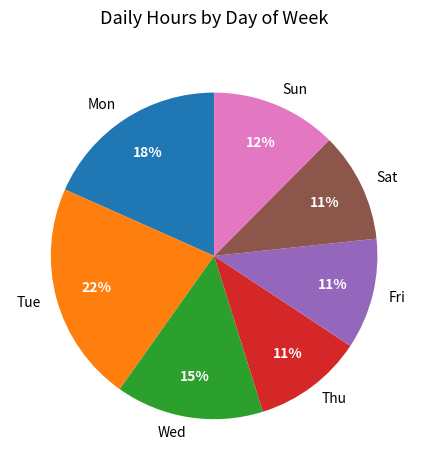

Is Sat the majority of the pie?

No